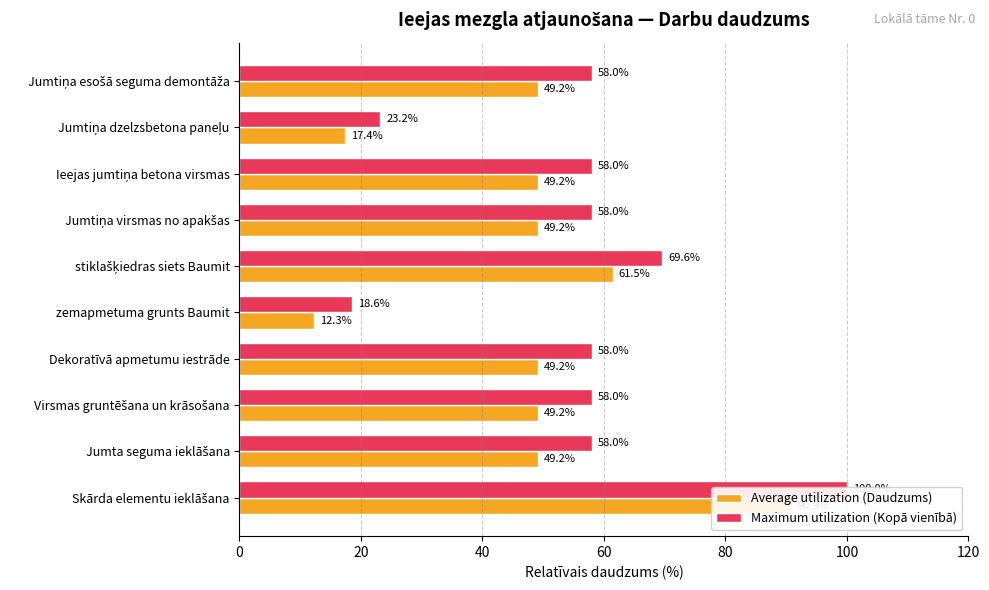

Which series has the widest spread of values?

Maximum utilization (Kopā vienībā)